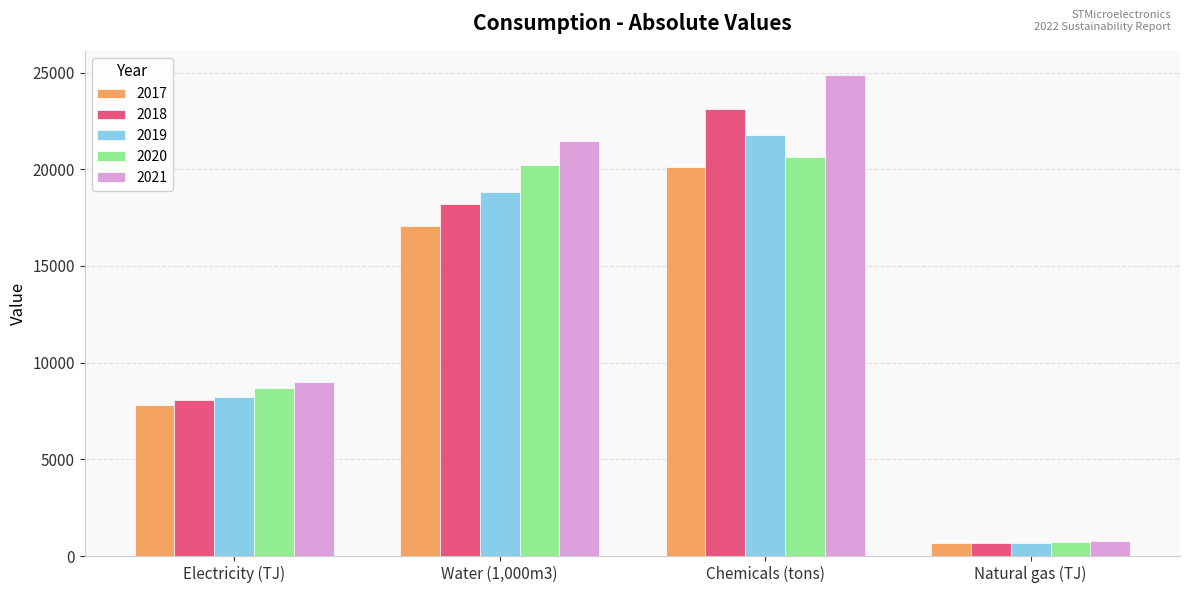

List the series in order of their peak value, lowest first.

2017, 2020, 2019, 2018, 2021